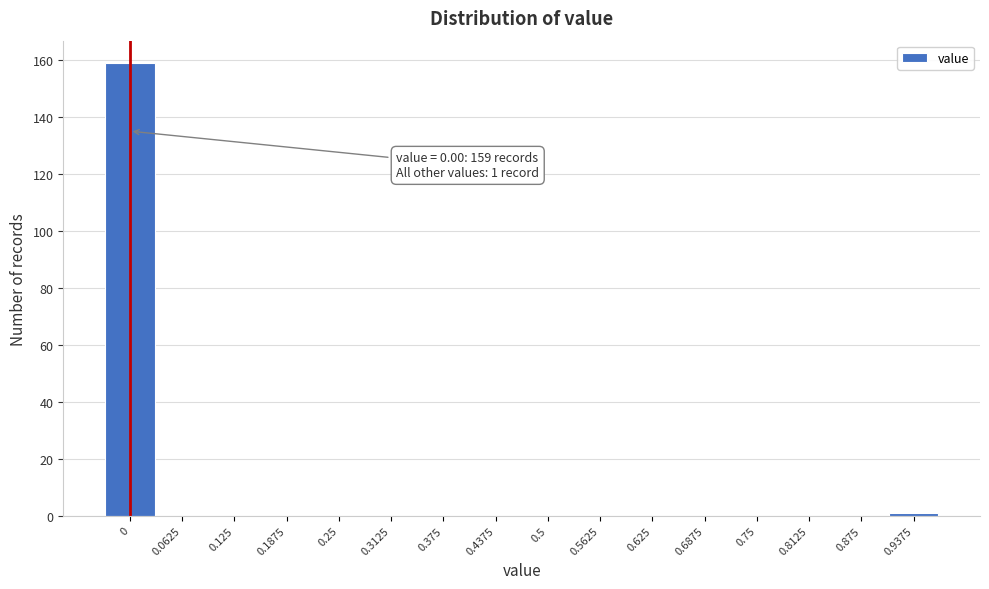

Is it true that the value at 0.8125 is 0?

True